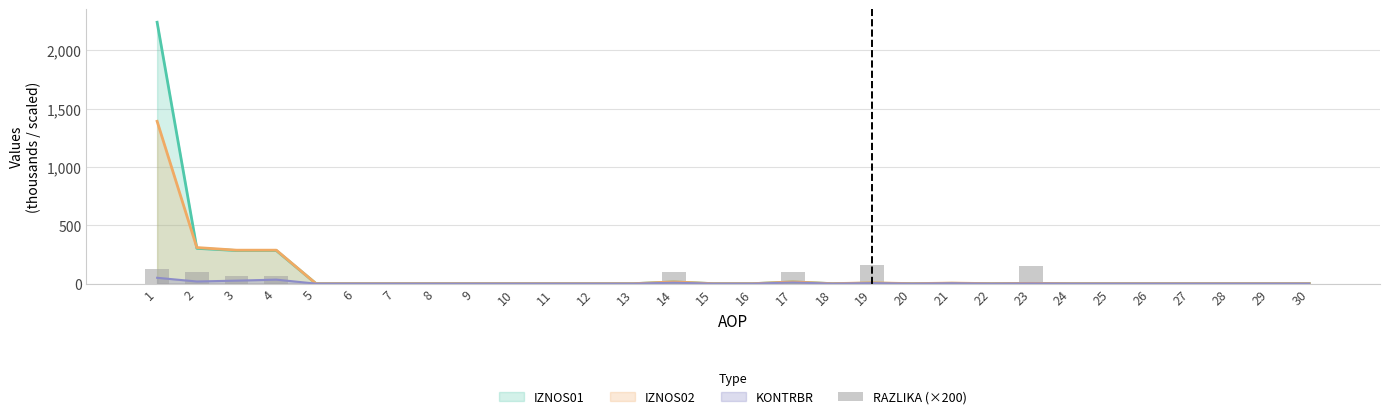

Reading left to right, list all the values displayed in this chart.

1=122.0	2=104.0	3=64.0	4=64.0	5=0.0	6=0.0	7=0.0	8=0.0	9=0.0	10=0.0	11=0.0	12=0.0	13=0.0	14=98.0	15=0.0	16=0.0	17=98.0	18=0.0	19=162.0	20=0.0	21=14.0	22=0.0	23=148.0	24=0.0	25=0.0	26=0.0	27=0.0	28=0.0	29=0.0	30=0.0